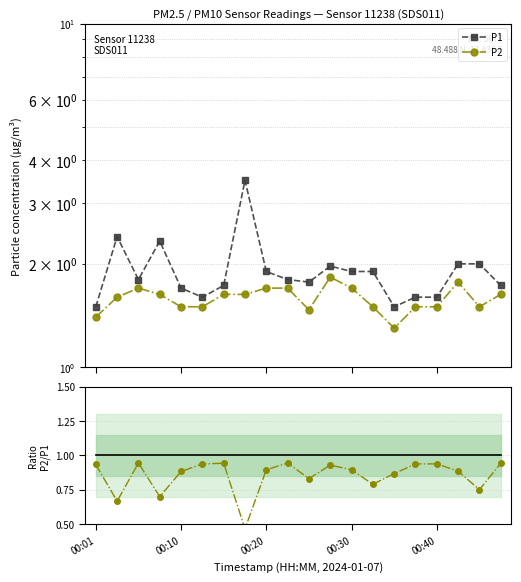

What is the label of the 20th point from the right?

00:01